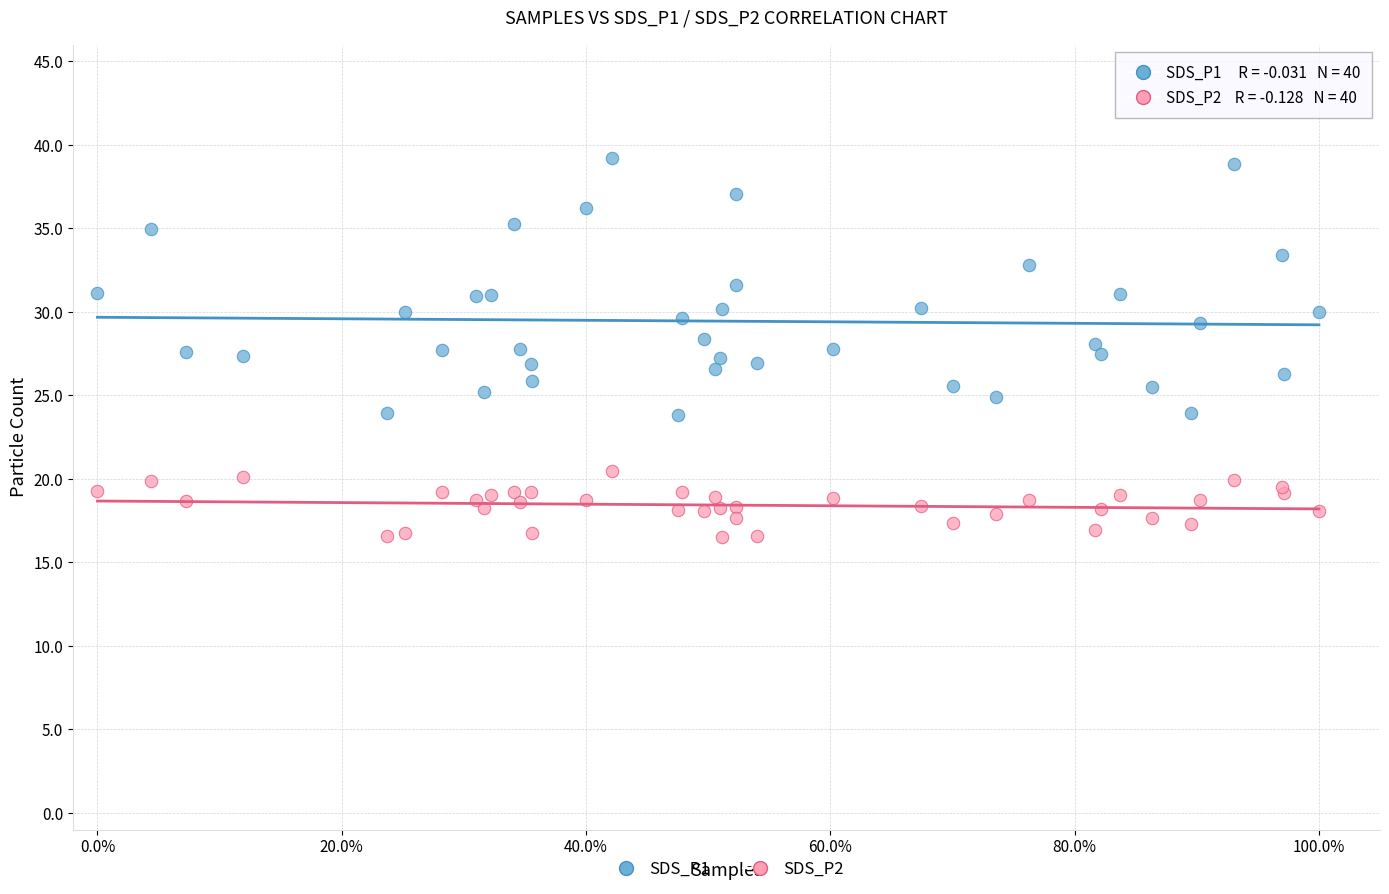

What are all the series names shown in the legend?

SDS_P1, SDS_P2